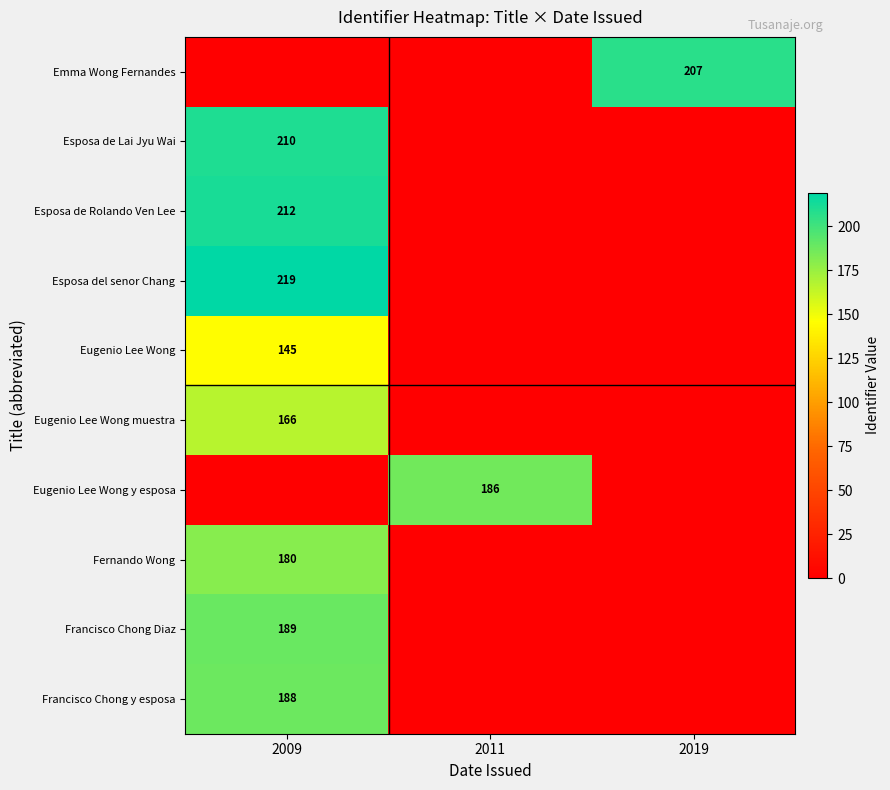

Is the value of Eugenio Lee Wong muestra at 2009 greater than the value of Esposa de Lai Jyu Wai at 2009?

No